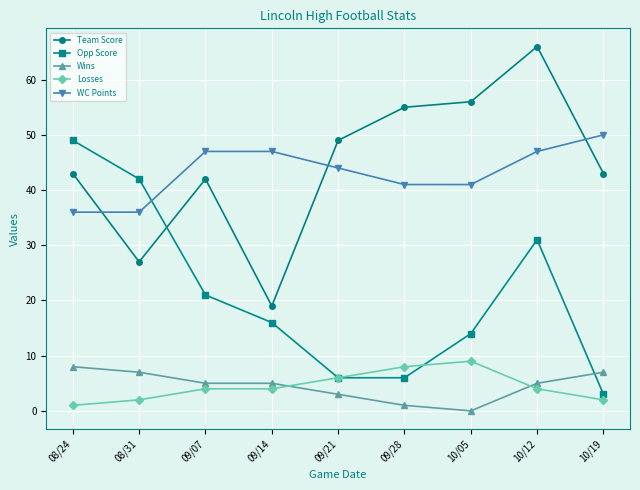

At which label does Losses reach its peak?

10/05